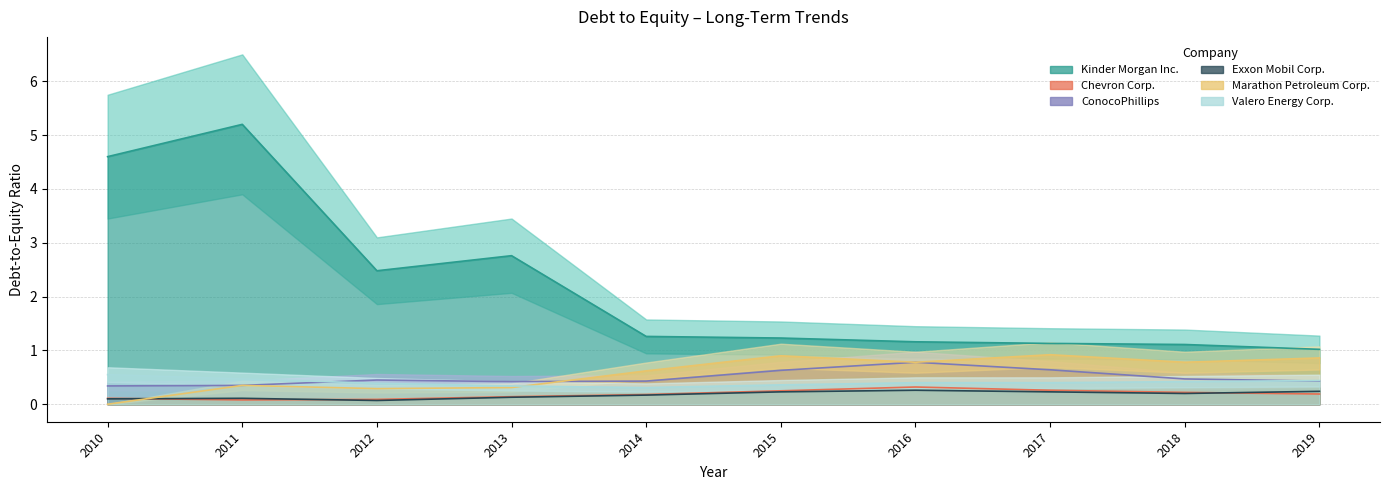

Rank the categories by Chevron Corp. value from highest to lowest.

2016, 2017, 2015, 2018, 2019, 2014, 2013, 2010, 2012, 2011